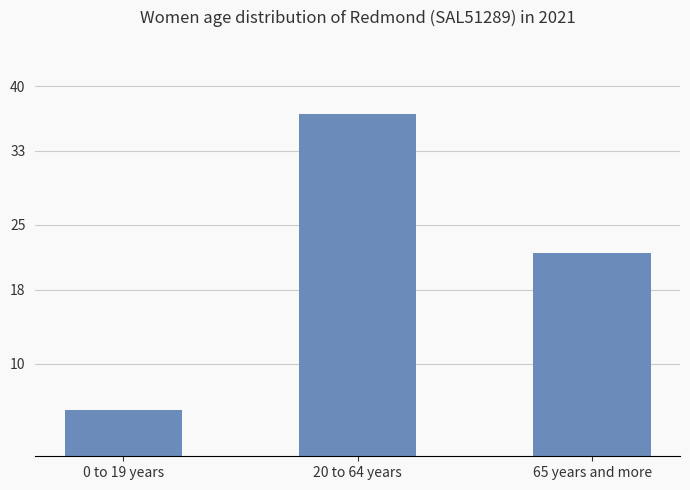

List the labels in order of value, largest first.

20 to 64 years, 65 years and more, 0 to 19 years